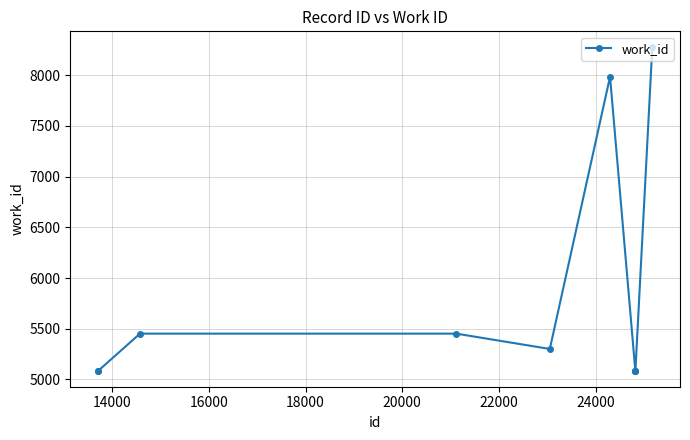

What is the smallest value displayed?

5088